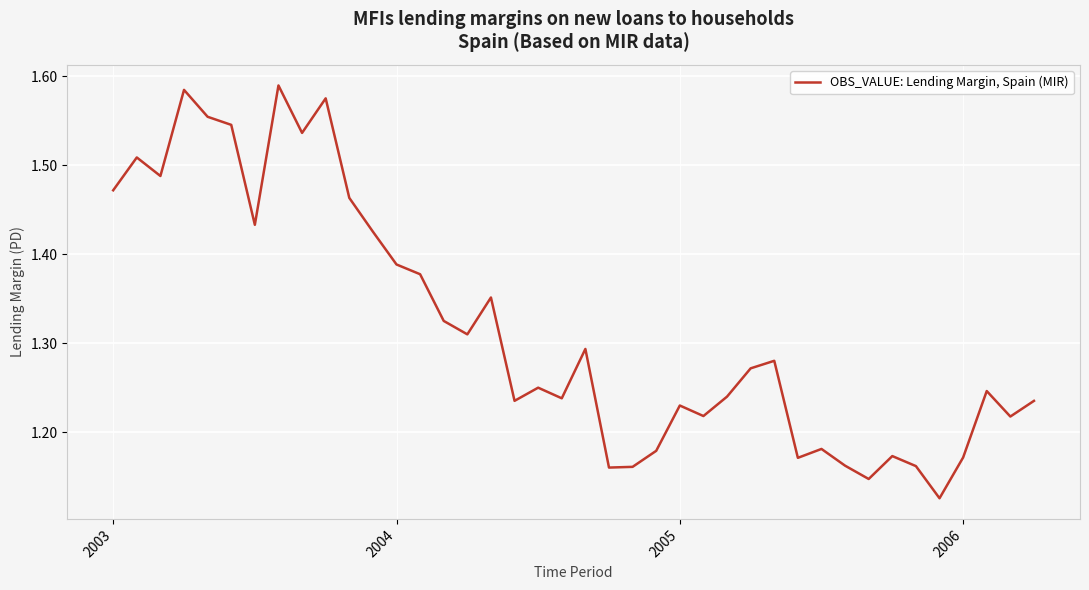

How many lines are shown in the chart?

1